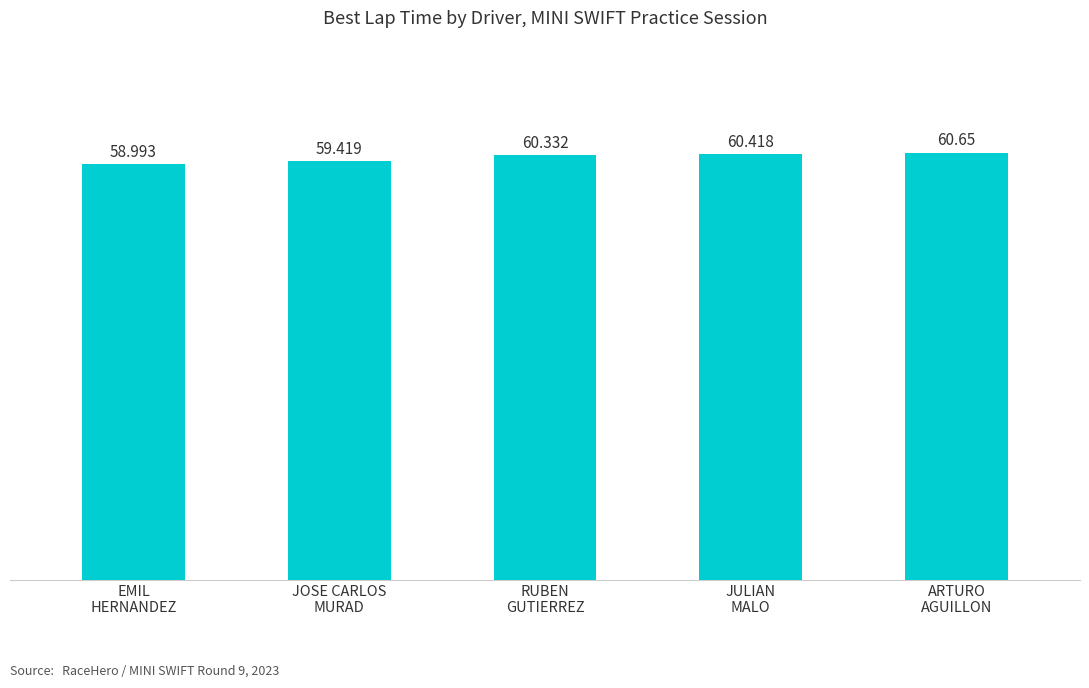

True or false: the data shows 59.4 at JOSE CARLOS
MURAD.

True